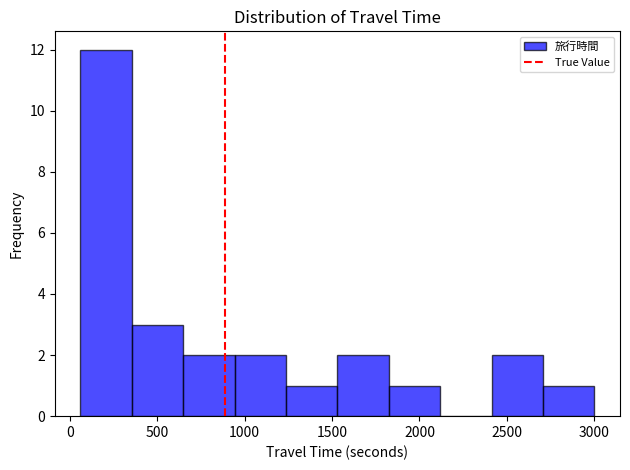

Reading left to right, transcribe this chart: for each bar, give the range it covers on the x-axis and its height. Neither the bar edges nor the heights are printed on the chart, so give them approximately, as read against the axes.

50 to 350: 12
350 to 650: 3
650 to 950: 2
950 to 1250: 2
1250 to 1550: 1
1550 to 1800: 2
1800 to 2100: 1
2100 to 2400: 0
2400 to 2700: 2
2700 to 3000: 1